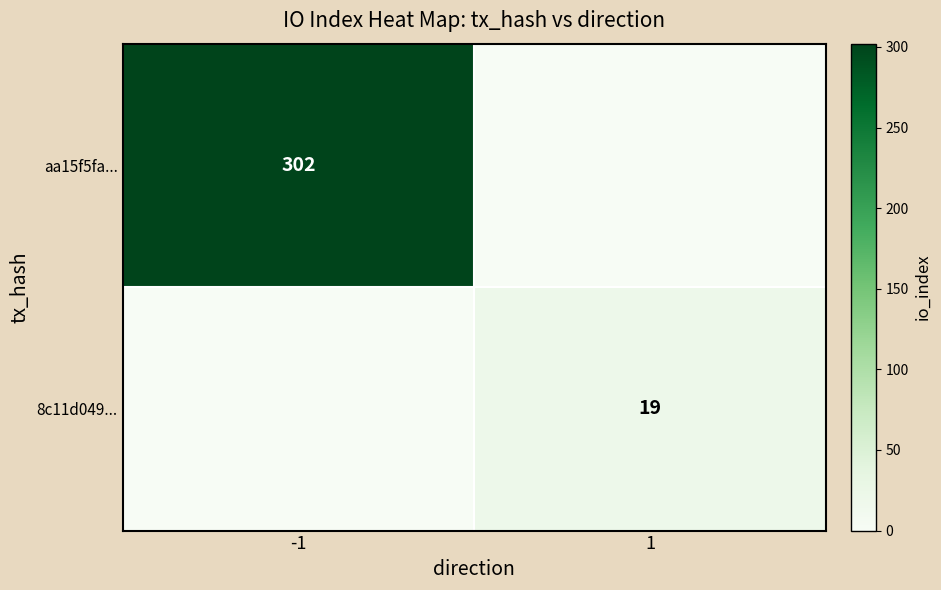

The value of aa15f5fa... at -1 is 532. True or false?

False